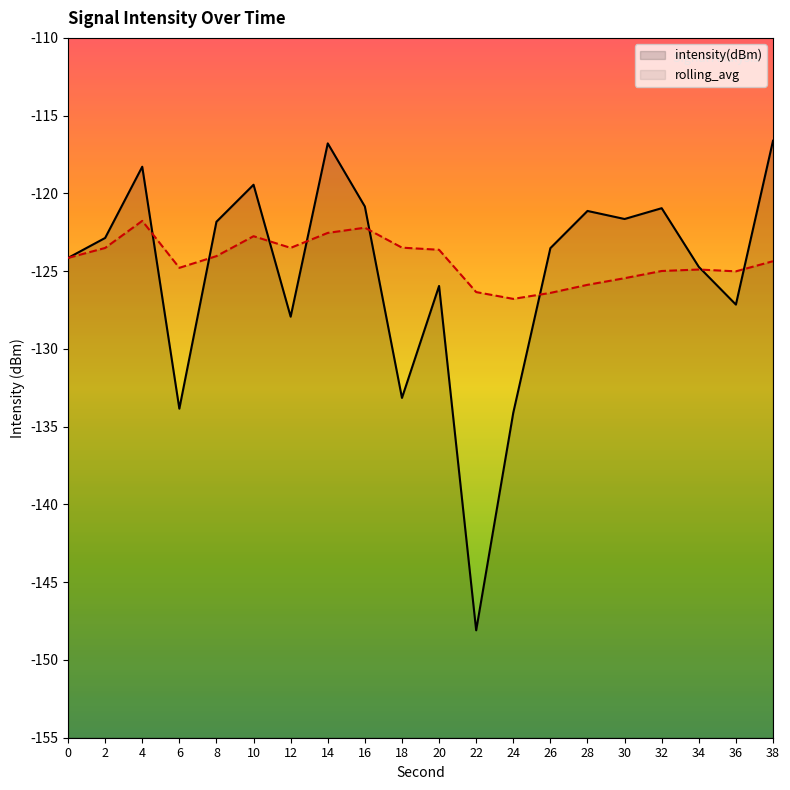

After their last crossing, which series has the higher values: intensity(dBm) or rolling_avg?

intensity(dBm)